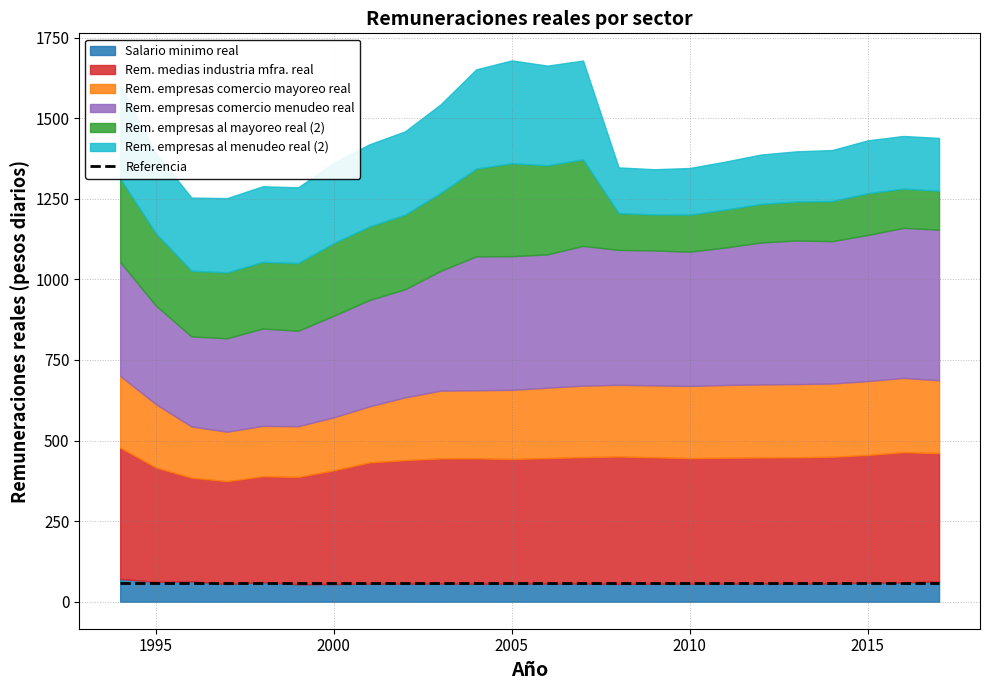

Which series has the largest total across all categories?

Rem. empresas comercio menudeo real